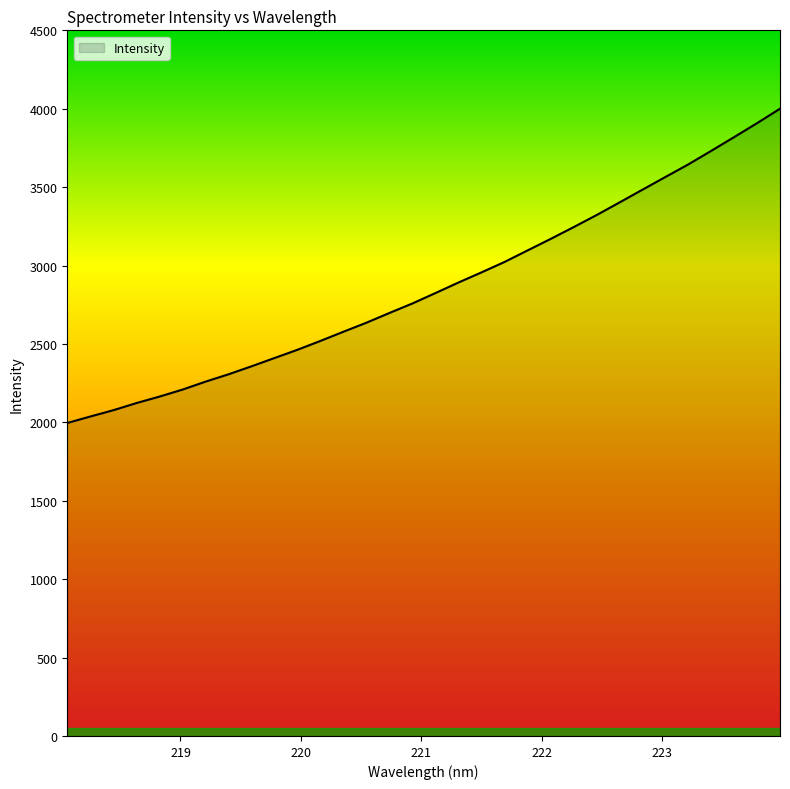

What is the difference between the maximum and minimum values?

2004.3